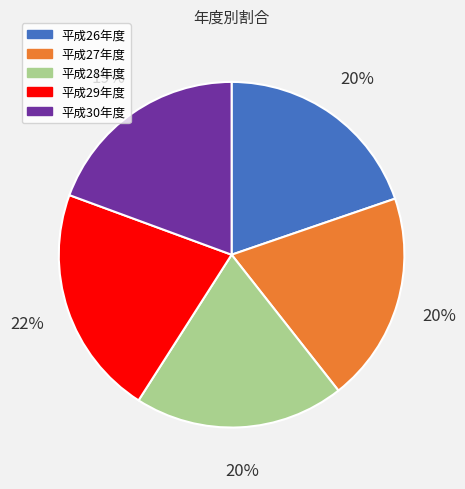

Is the sum of 平成27年度 and 平成30年度 greater than half?

No